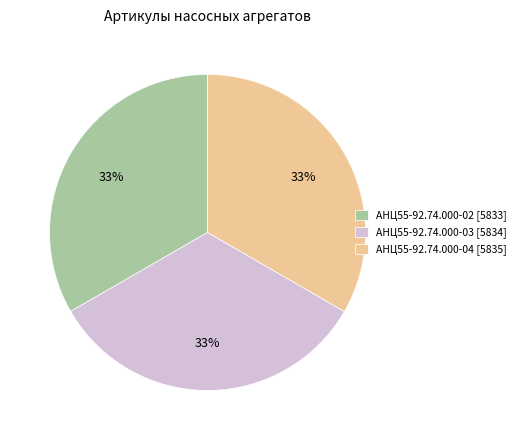

Do АНЦ55-92.74.000-04 [5835] and АНЦ55-92.74.000-02 [5833] together represent more than half of the pie?

Yes